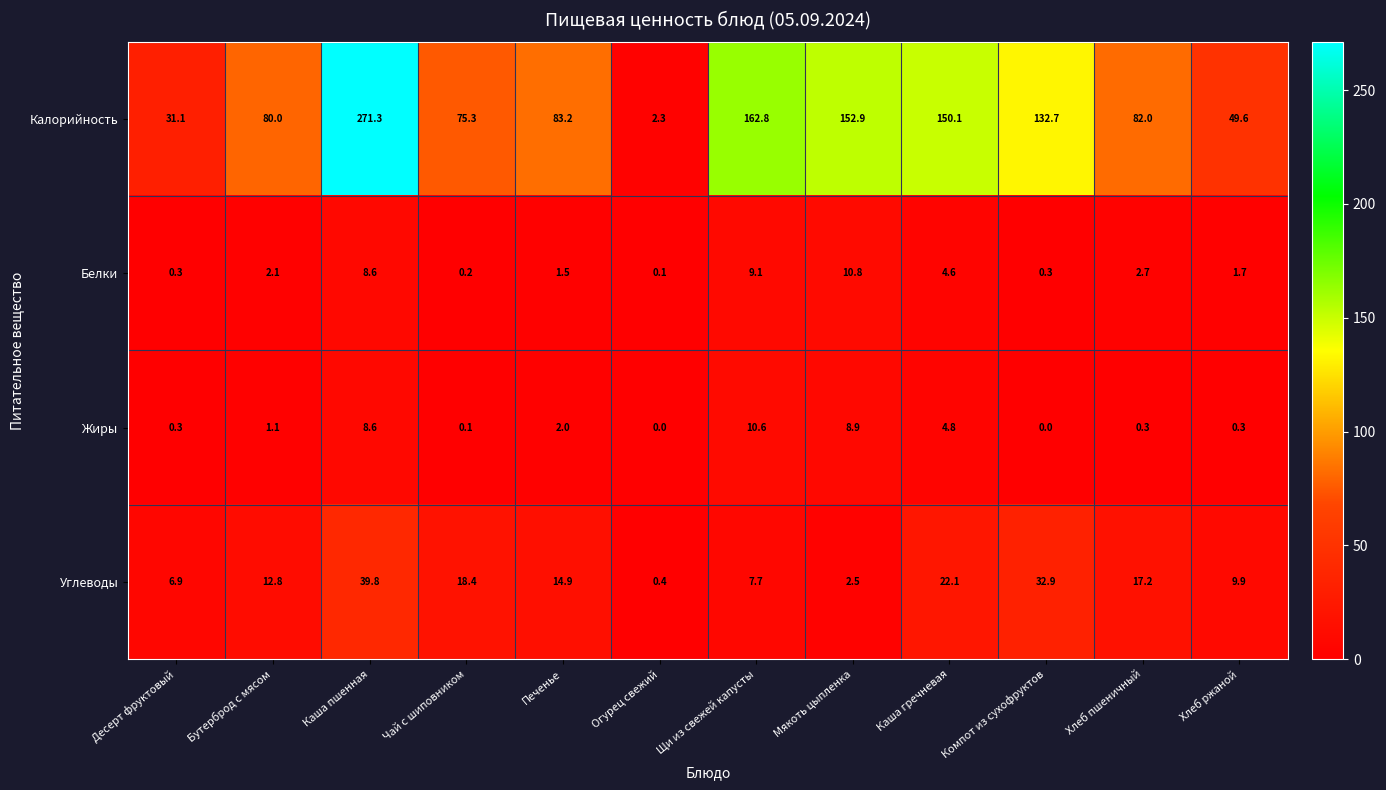

Rank the series by their maximum value, from highest to lowest.

Калорийность, Углеводы, Белки, Жиры